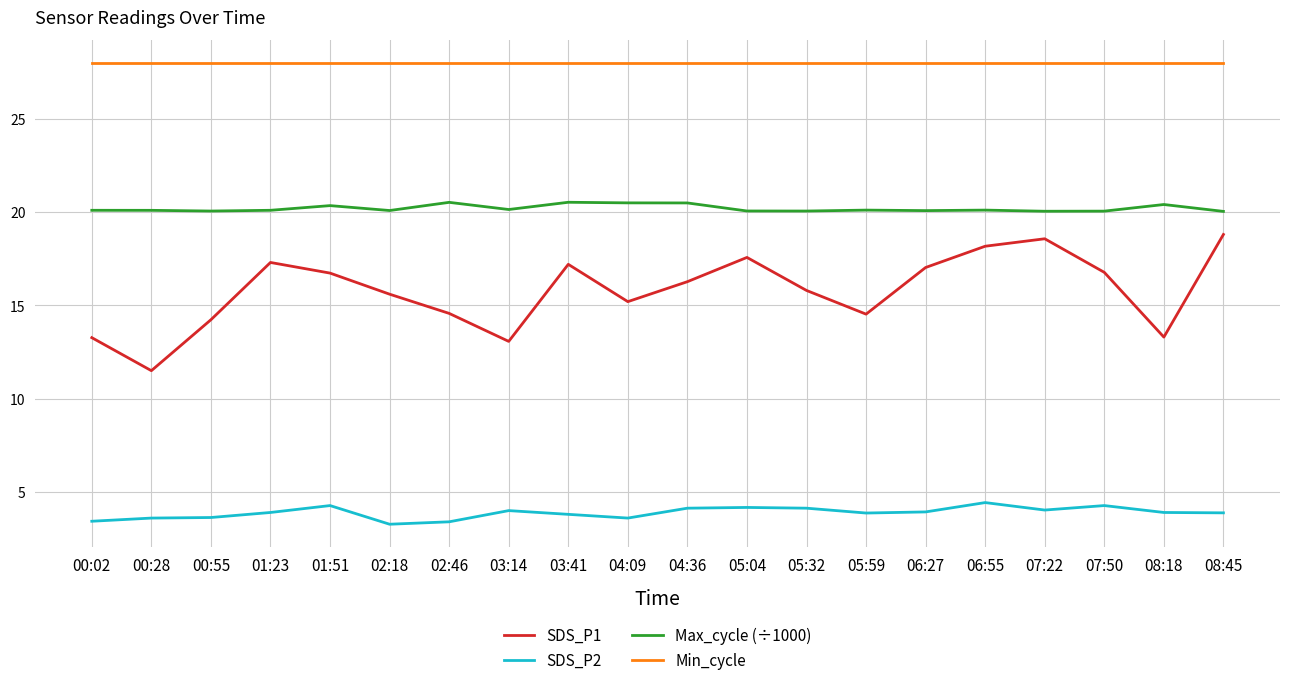

What position from the left is 02:18?

6